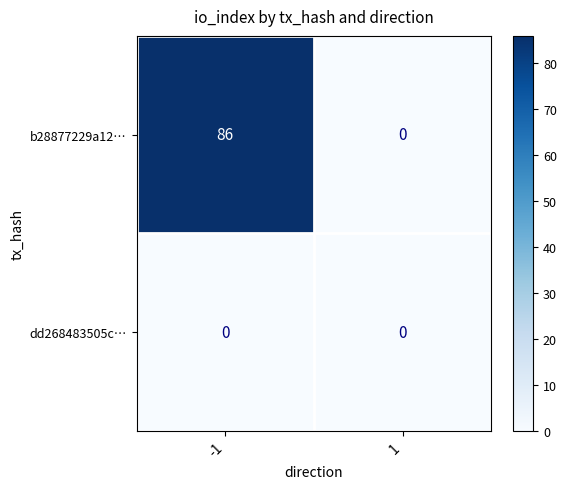

Reading right to left, list all the values displayed in this chart.

b28877229a12…: 0	86
dd268483505c…: 0	0